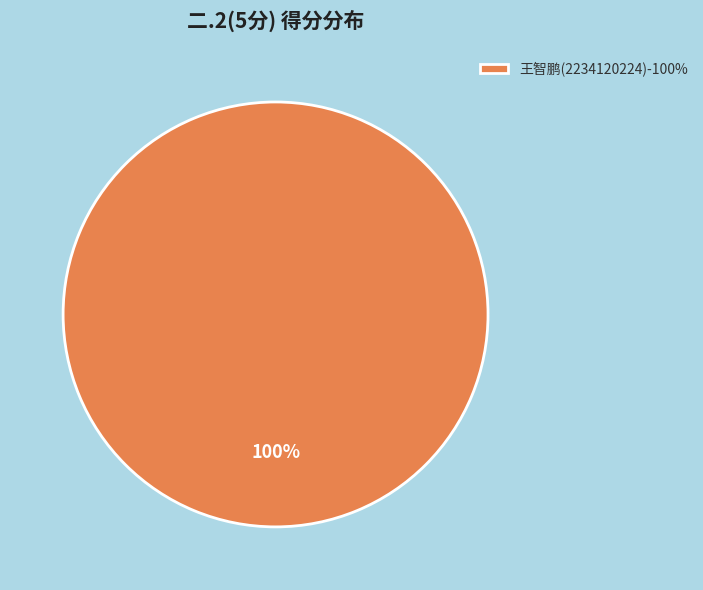

To the nearest percent, what portion does 王智鹏(2234120224)-100% represent?

100%